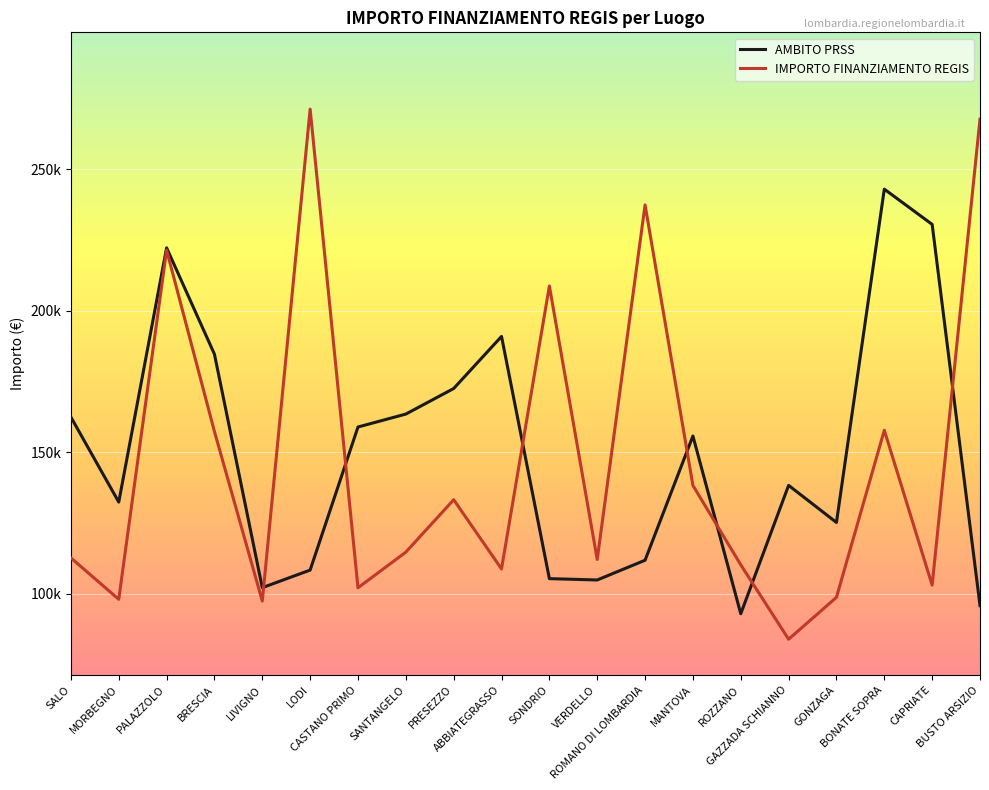

Rank the series at ROZZANO from lowest to highest value.

AMBITO PRSS, IMPORTO FINANZIAMENTO REGIS